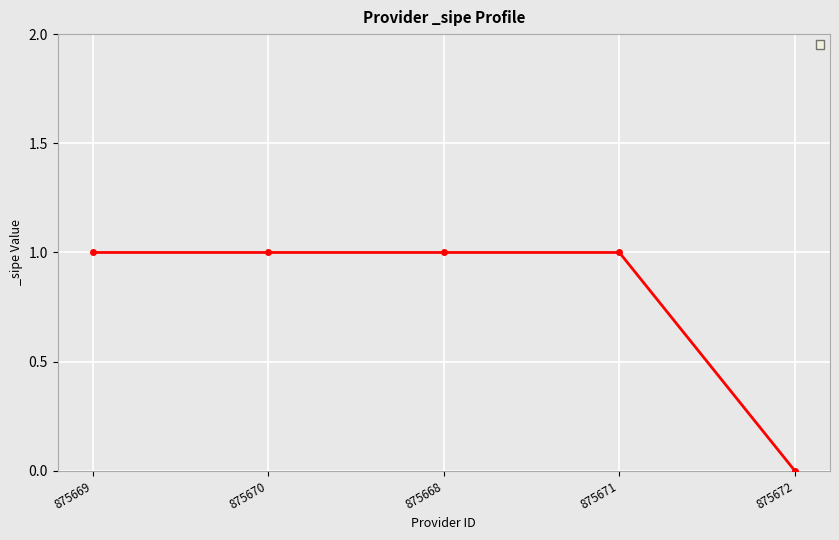

Which label corresponds to the smallest value in the chart?

875672